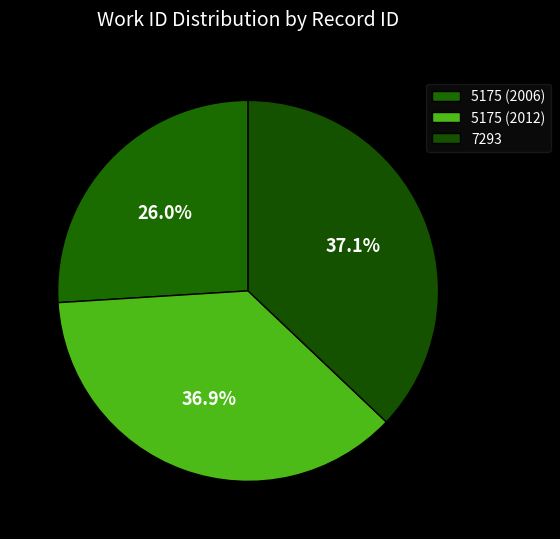

Is there any slice that represents more than half of the pie?

No